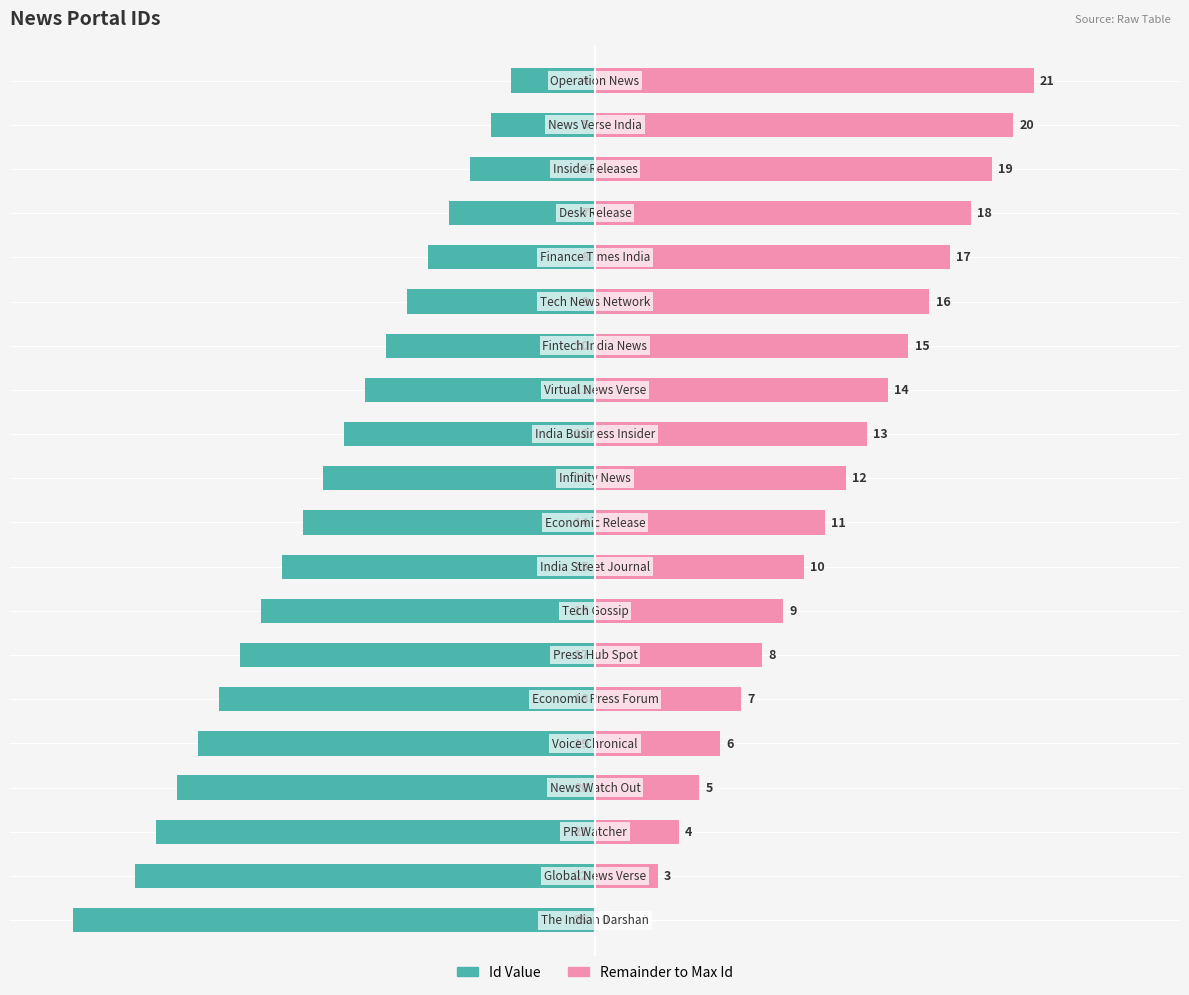

At 20, list the series in order from largest to smallest.

Remainder (Right), Id (Left)